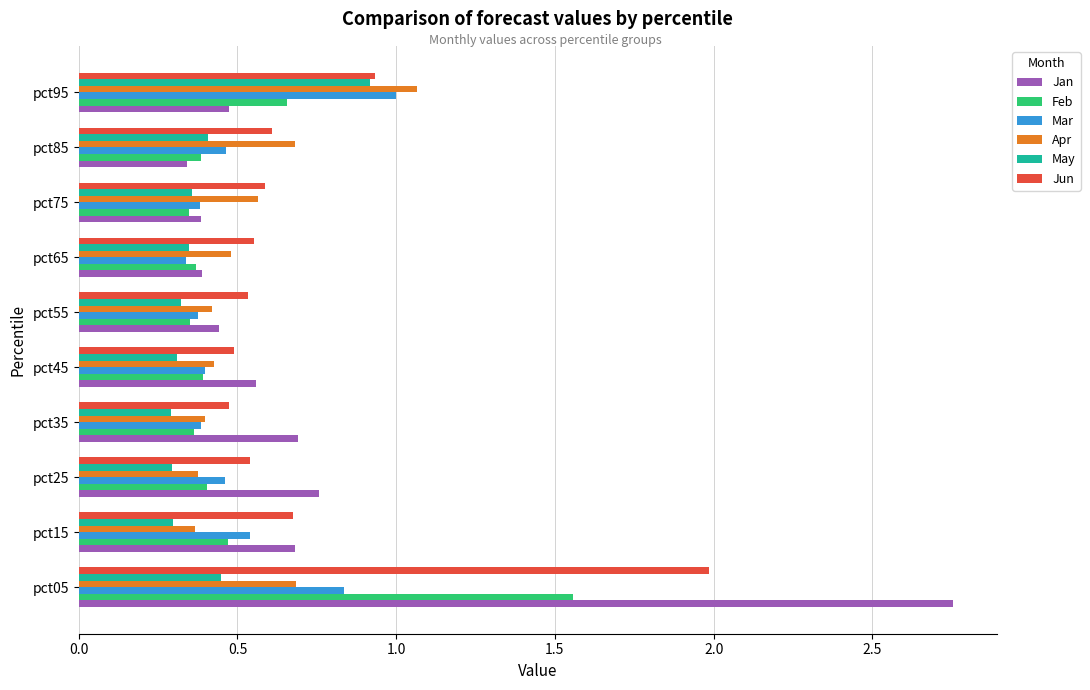

What are all the series names shown in the legend?

Jan, Feb, Mar, Apr, May, Jun